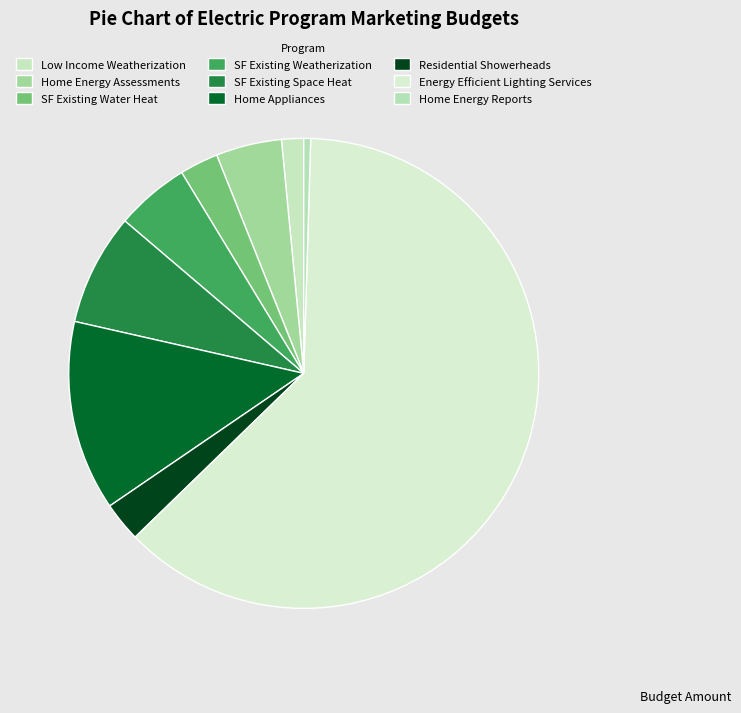

What percentage is the SF Existing Weatherization slice, to the nearest percent?

5%